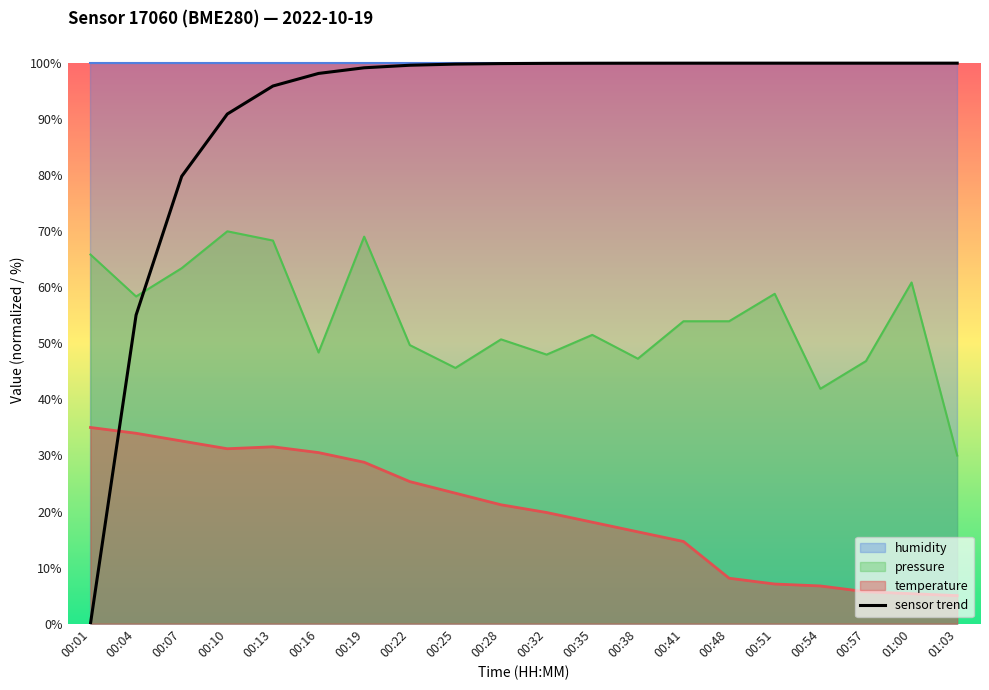

What position from the right is 00:54?

4